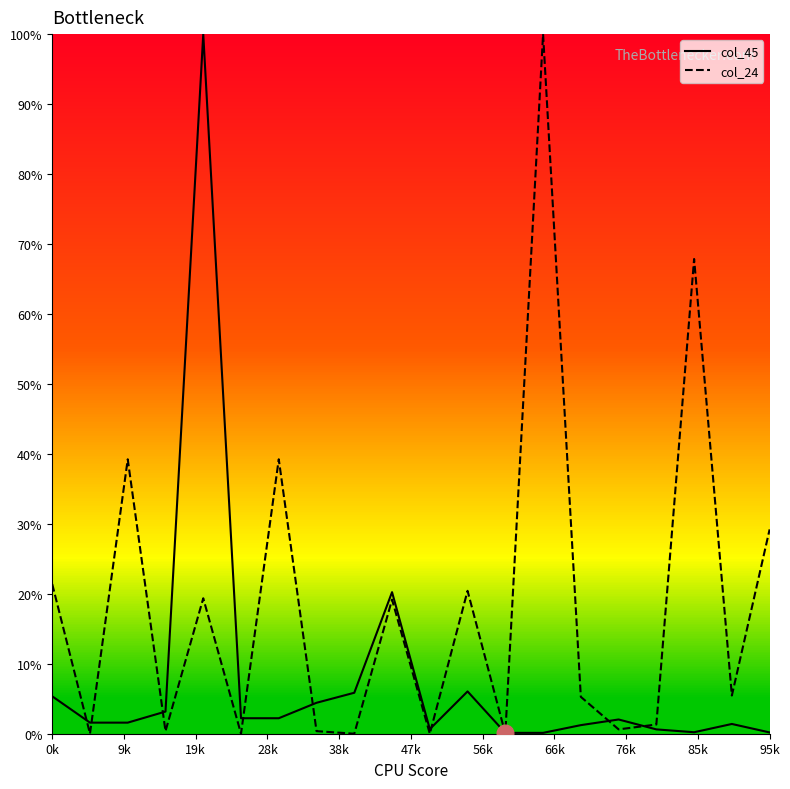

The col_45 series shows 0.8 at 14. True or false?

False